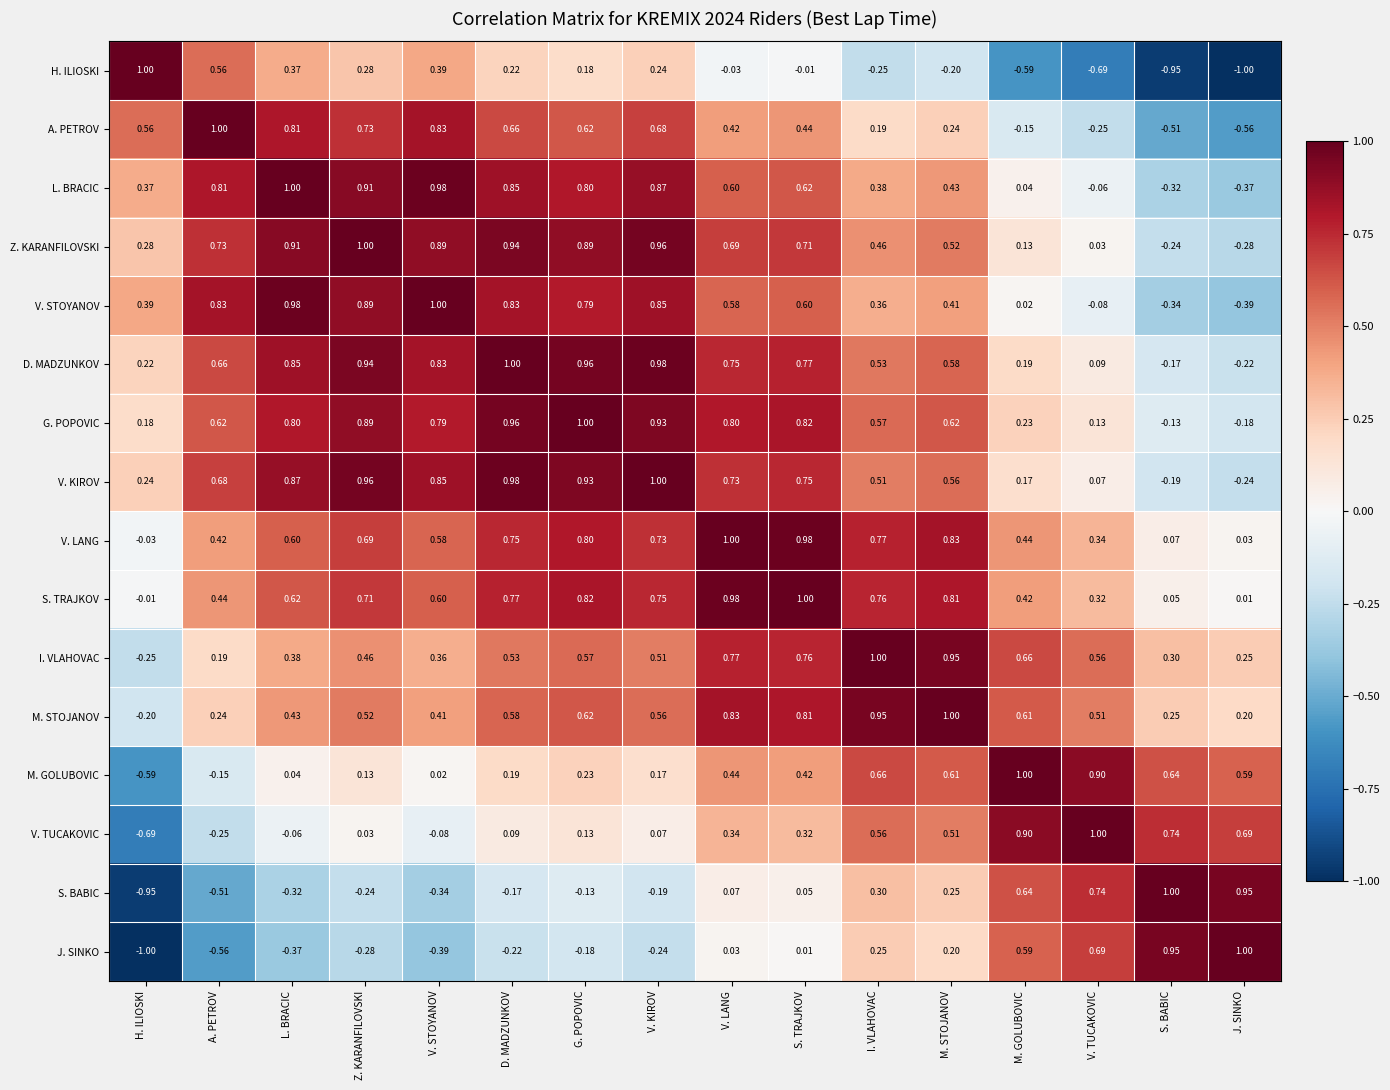

At M. STOJANOV, list the series in order from smallest to largest.

H. ILIOSKI, J. SINKO, A. PETROV, S. BABIC, V. STOYANOV, L. BRACIC, V. TUCAKOVIC, Z. KARANFILOVSKI, V. KIROV, D. MADZUNKOV, M. GOLUBOVIC, G. POPOVIC, S. TRAJKOV, V. LANG, I. VLAHOVAC, M. STOJANOV